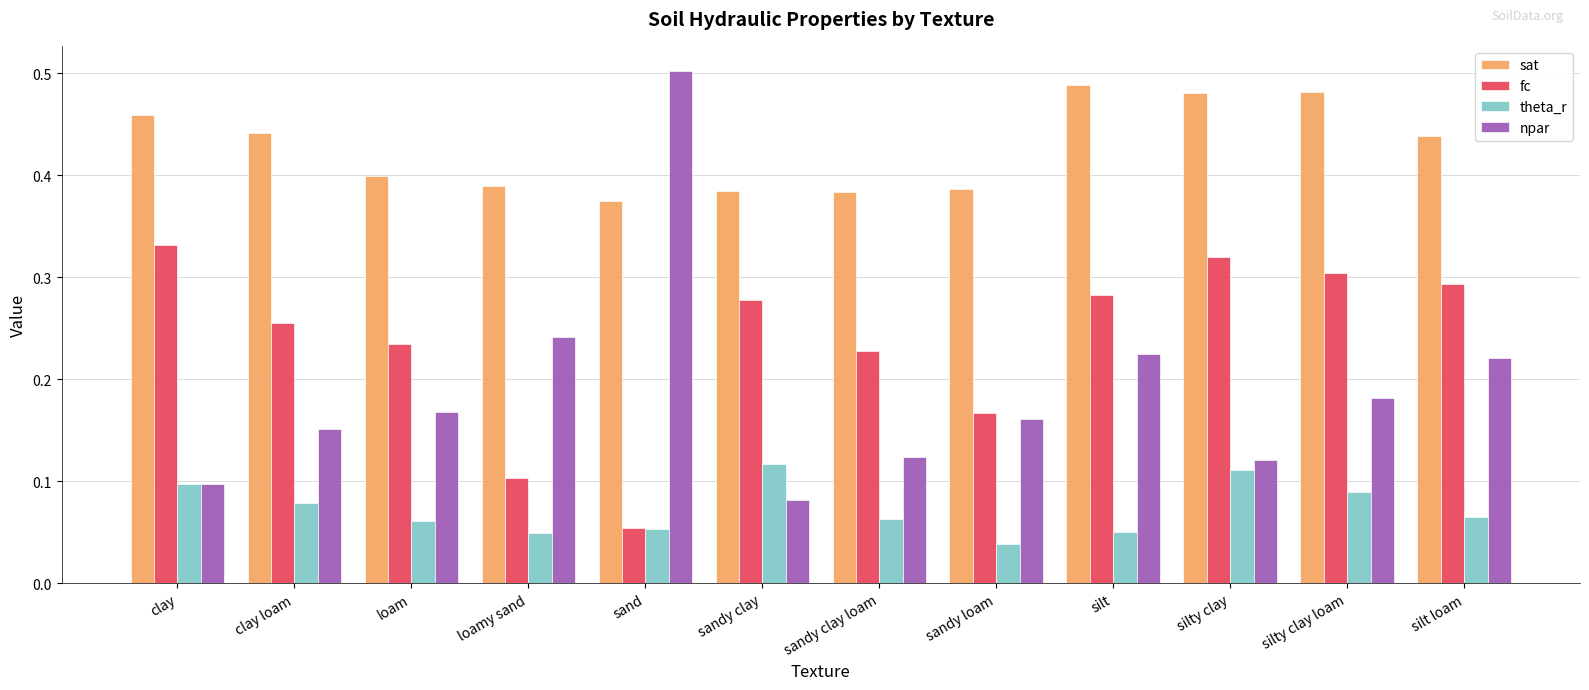

Is the value of sat at clay greater than the value of fc at loam?

Yes